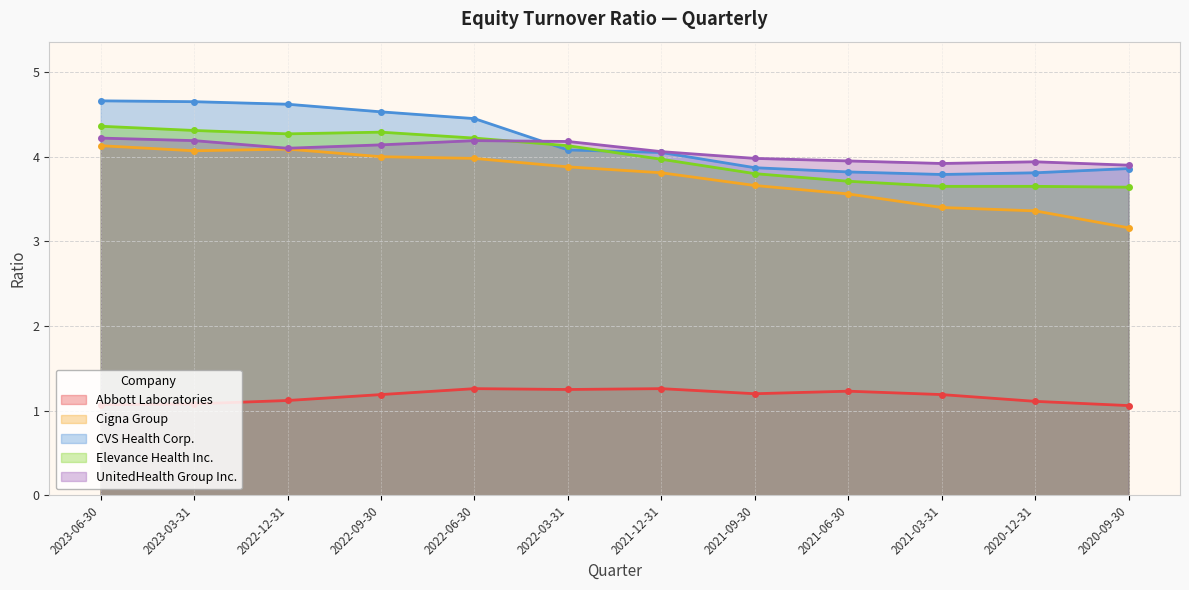

Which series changed the most between 2021-03-31 and 2020-09-30?

Cigna Group